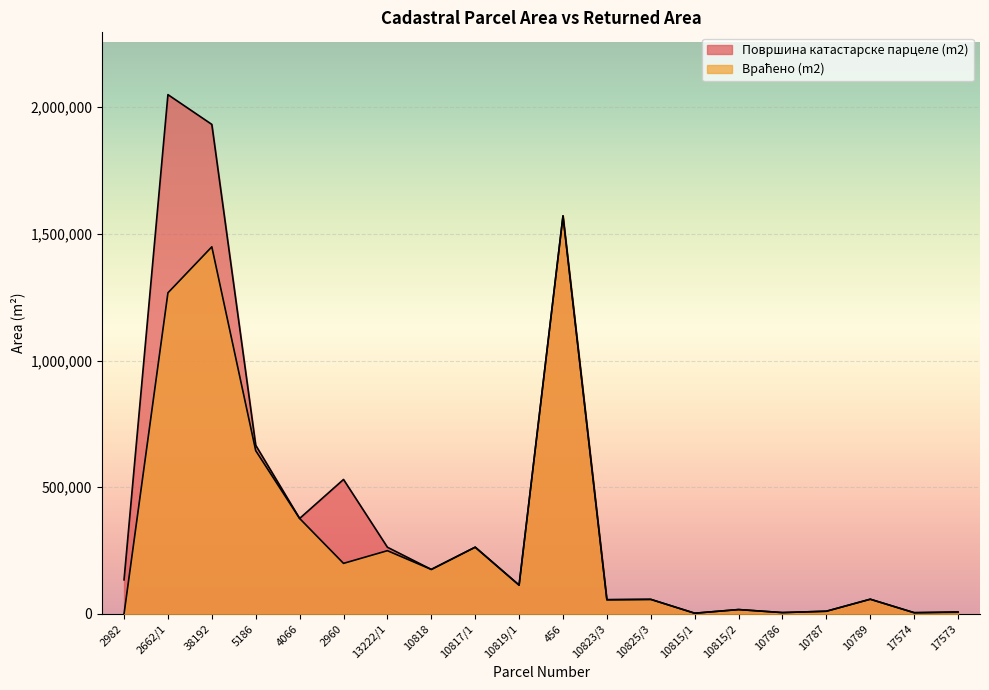

True or false: Враћено (m2) and Површина катастарске парцеле (m2) intersect in this chart.

False